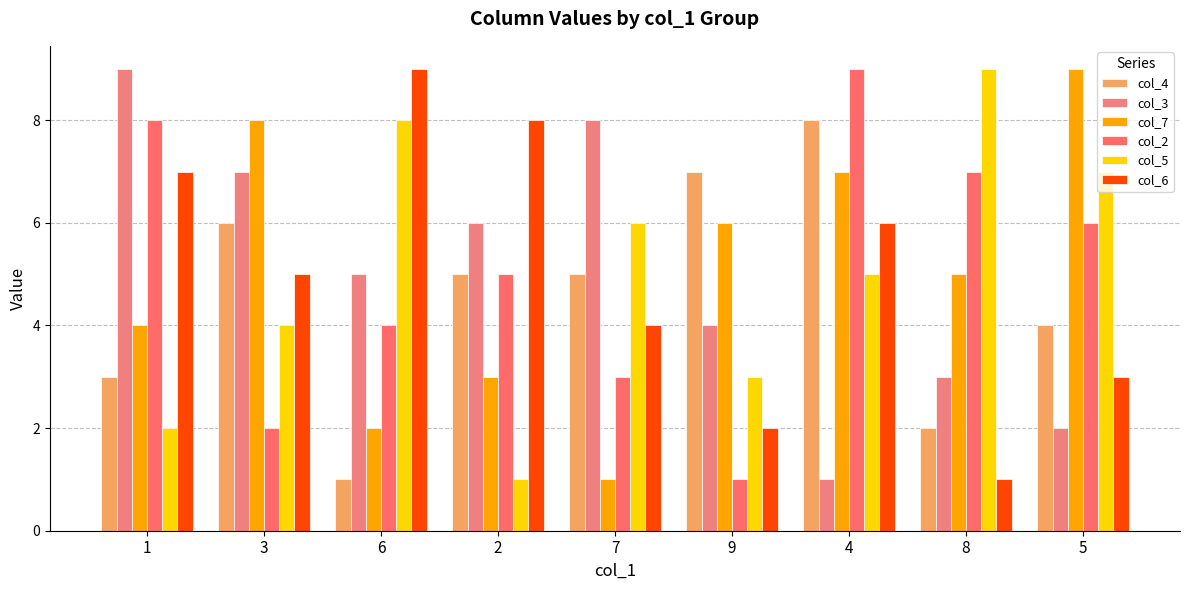

How many bars are there in total?

54